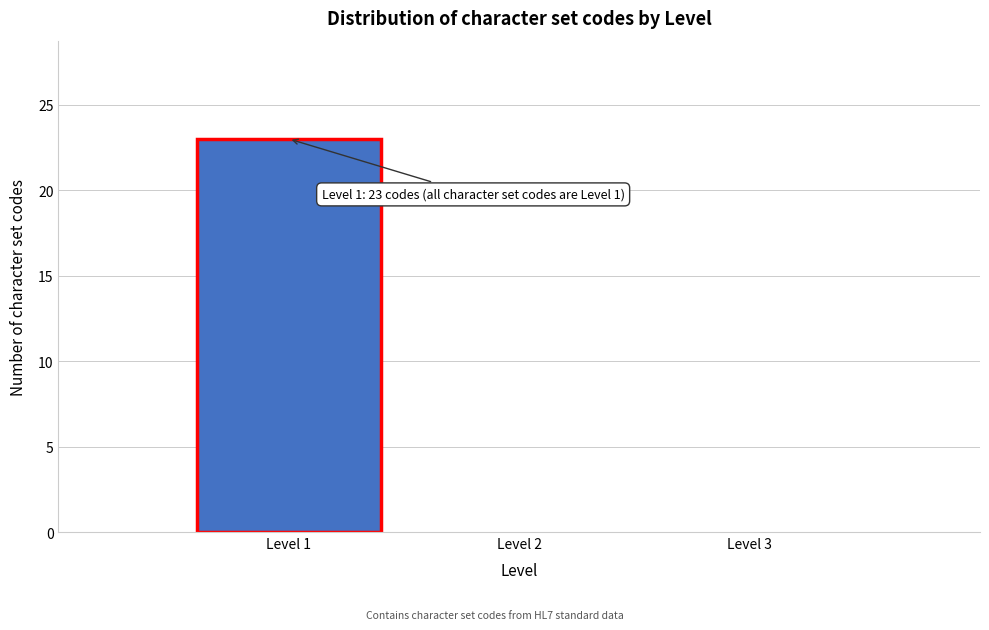

Over which range of the x-axis is the bar tallest?

0.5 to 1.5